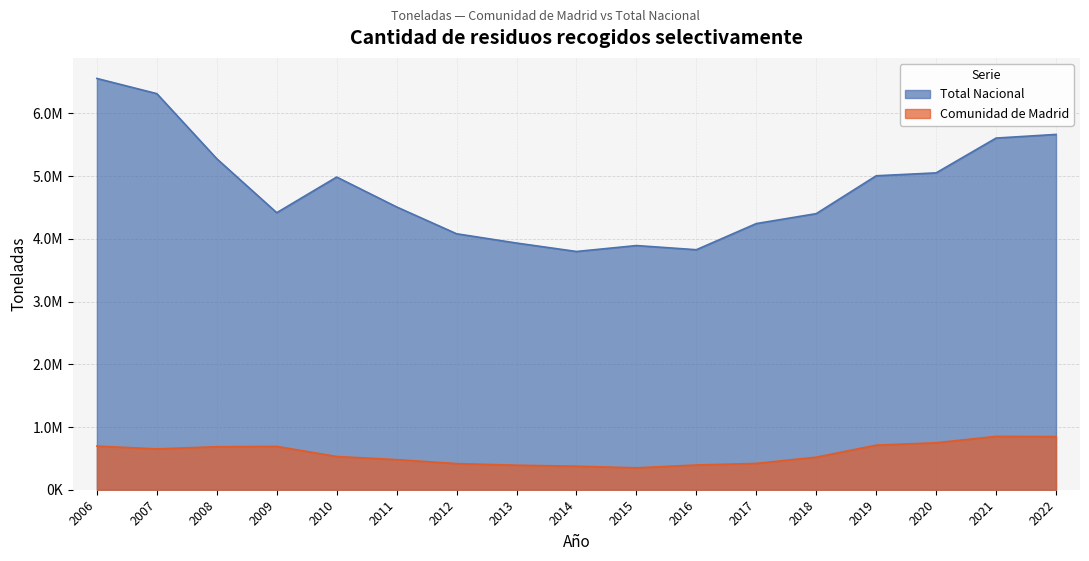

What is the difference between the Comunidad de Madrid values at 2018 and 2017?

99649